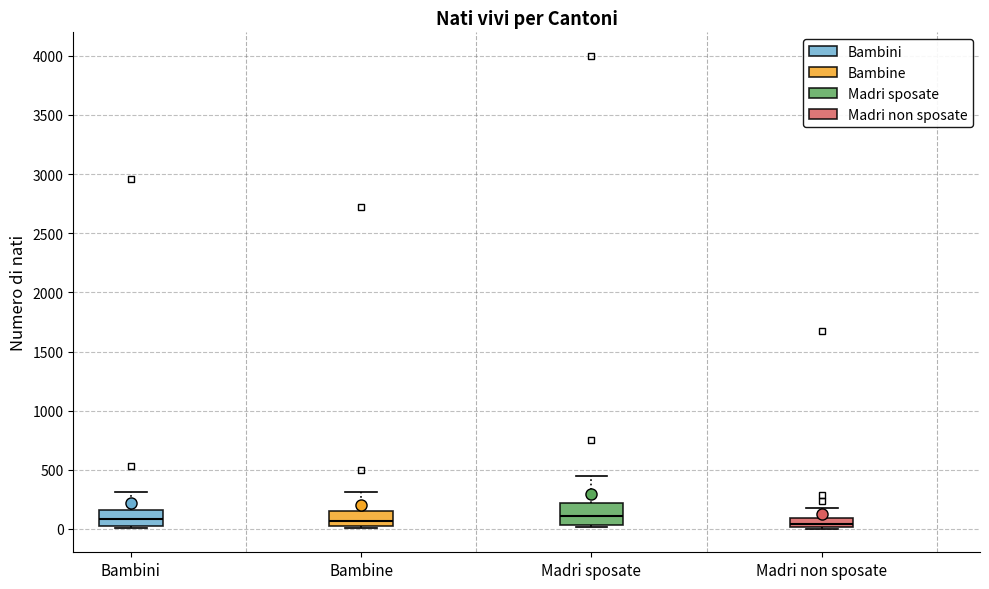

Reading left to right, read every box against the y-axis: the position of its median line, the range the box covers, and the ends of its whiskers. The values are not printed on the chart, so give them approximately, as read against the axis.

Bambini: median 100, box 50 to 150, whiskers 0 to 300
Bambine: median 50, box 0 to 150, whiskers 0 to 300
Madri sposate: median 100, box 50 to 200, whiskers 0 to 450
Madri non sposate: median 50, box 0 to 100, whiskers 0 to 200